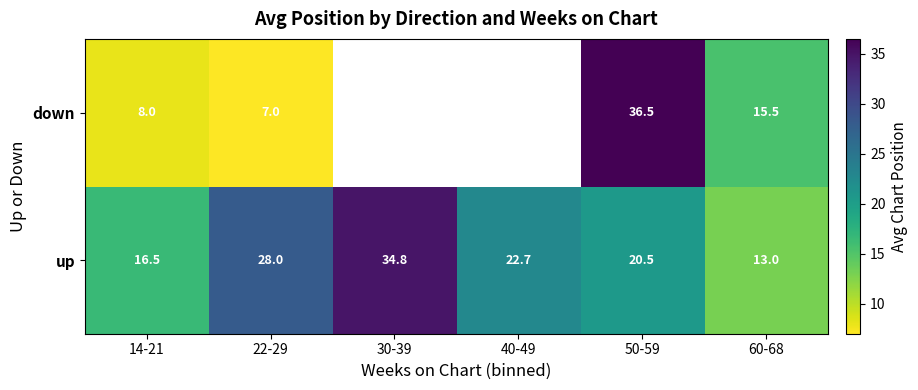

What is the difference between the up values at 50-59 and 30-39?

14.3